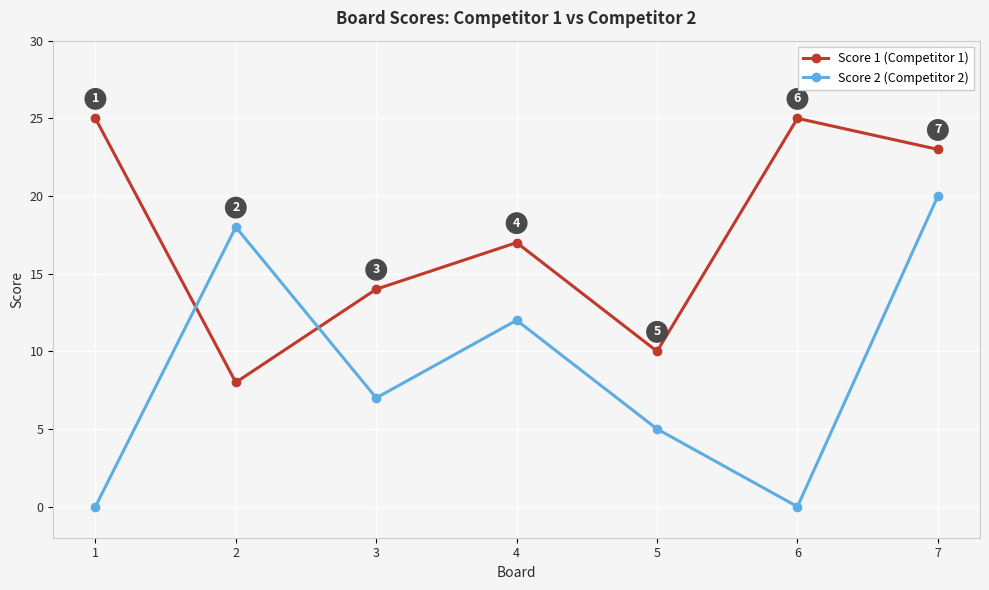

How many intersections are there between Score 2 (Competitor 2) and Score 1 (Competitor 1)?

2